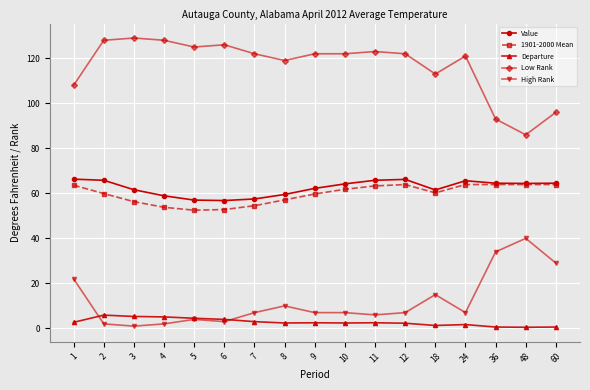

True or false: High Rank has a value of 6.0 at 11.

True